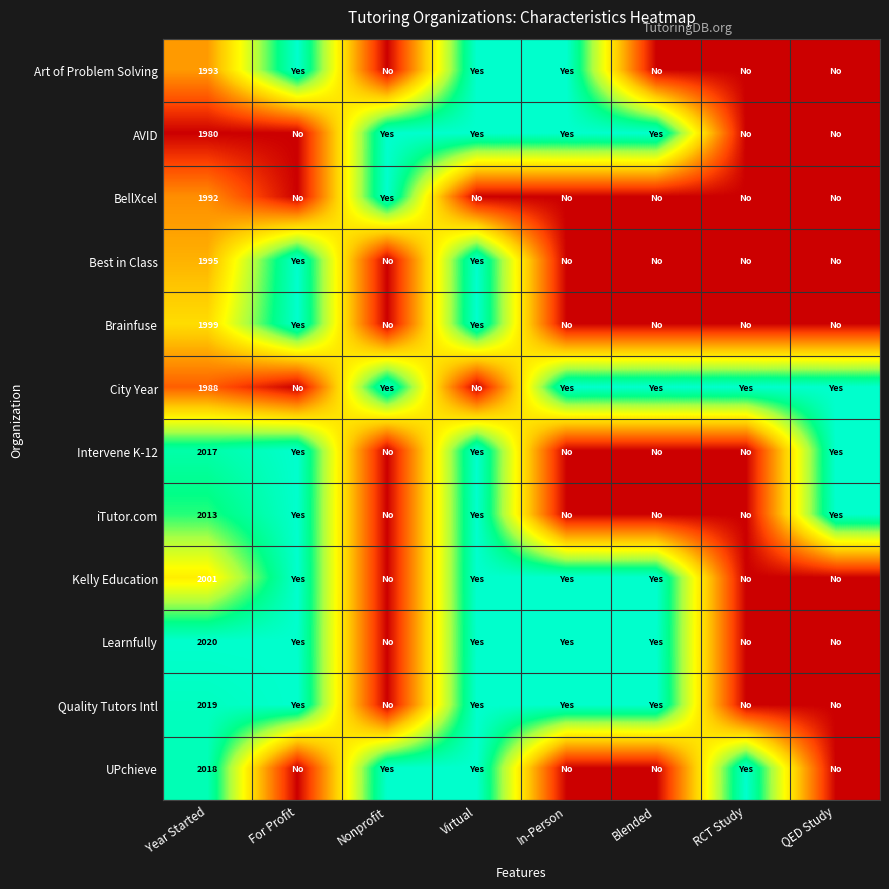

Is it true that BellXcel equals 1992 at Year Started?

True